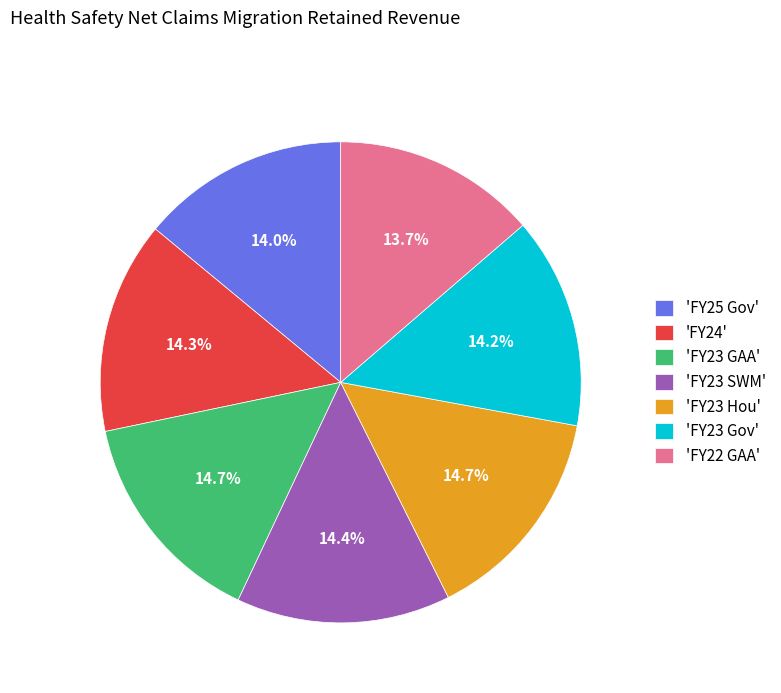

Is there a majority slice in this chart?

No